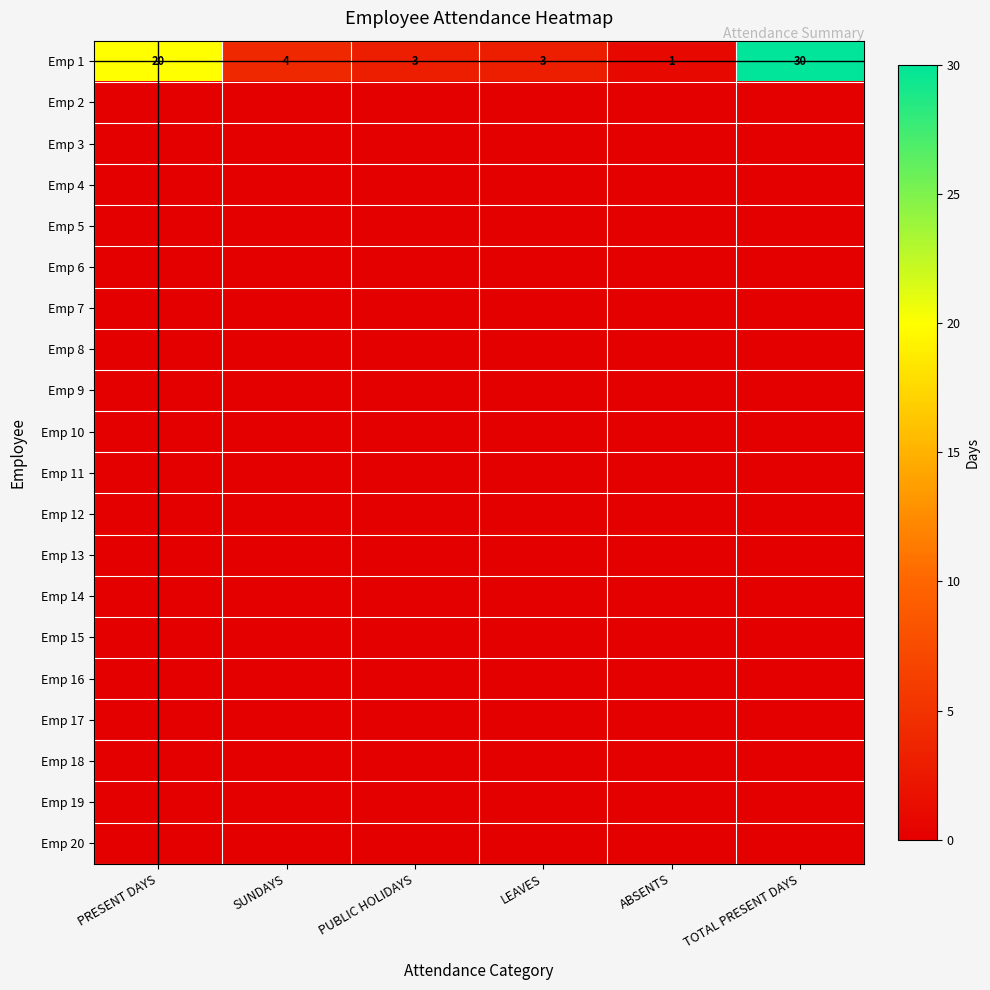

At which category does the chart reach its minimum across all series?

PRESENT DAYS